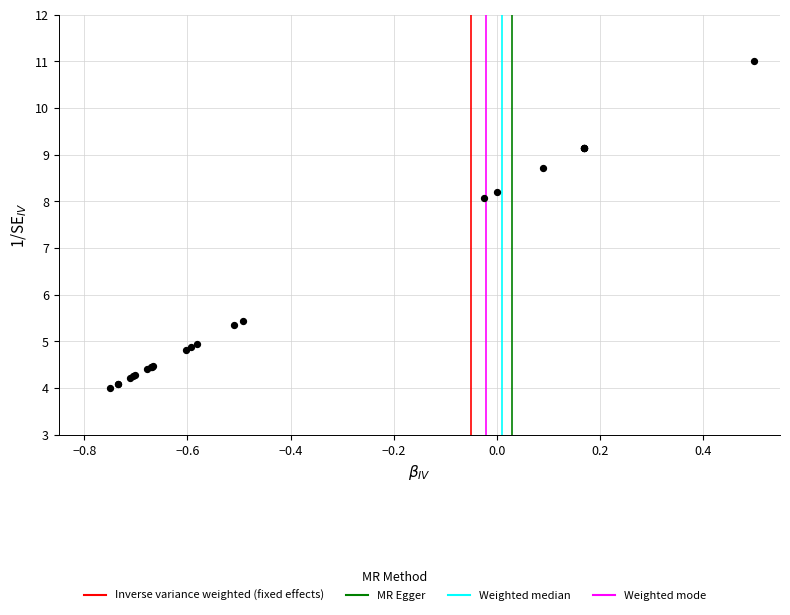

What Y value in the scatter plot is closest to 7?

8.1